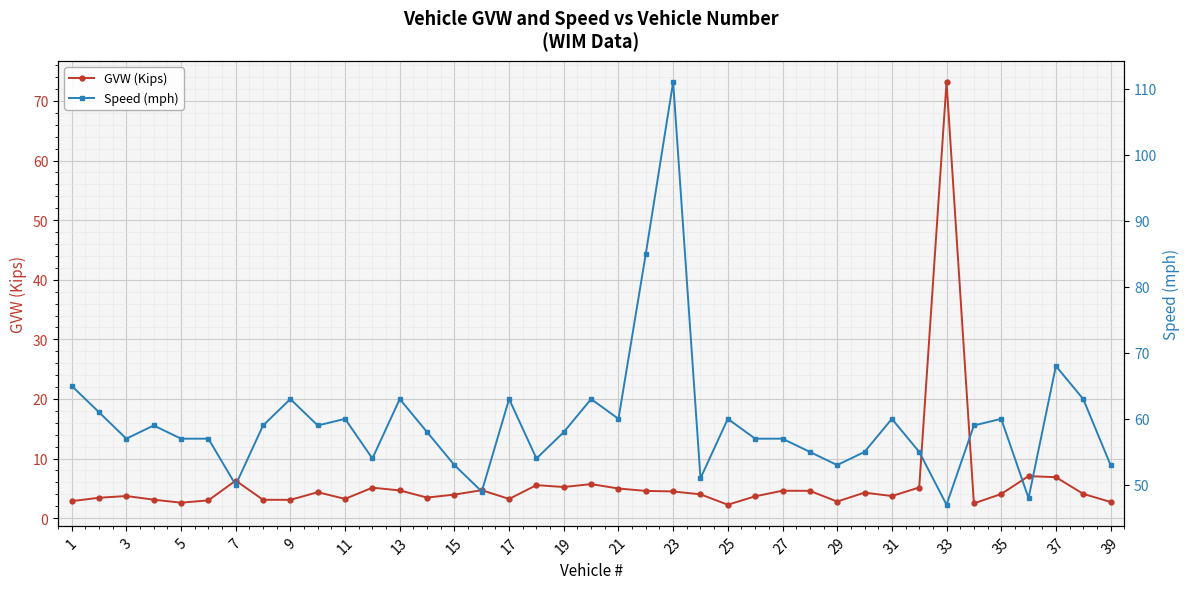

True or false: Speed (mph) and GVW (Kips) cross at least once.

True